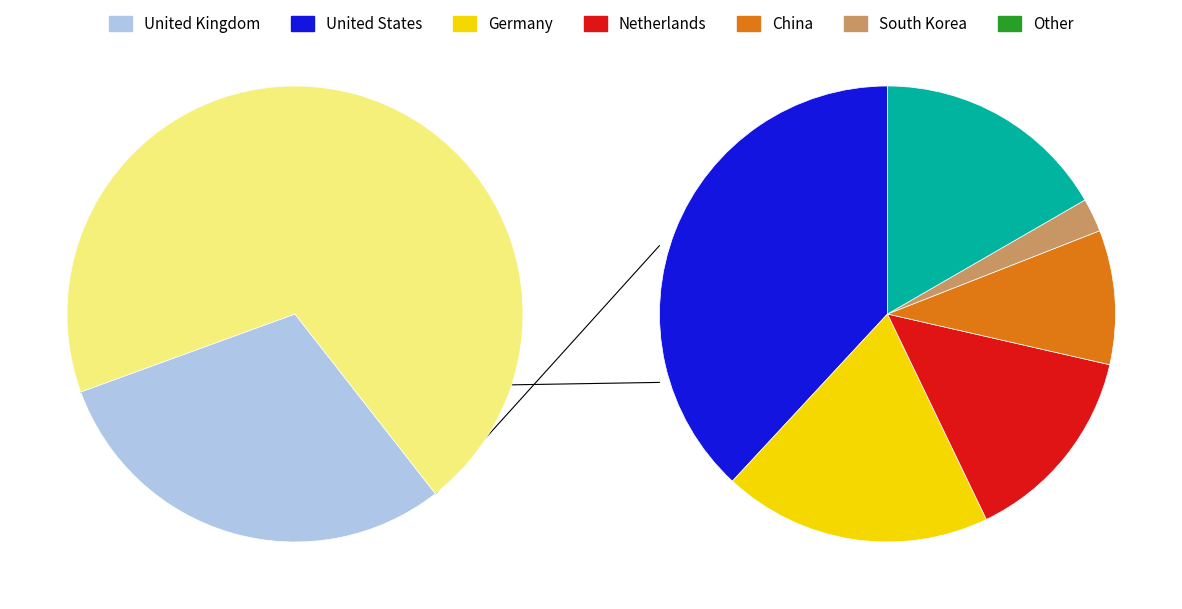

To the nearest percent, what portion does Other represent?

12%